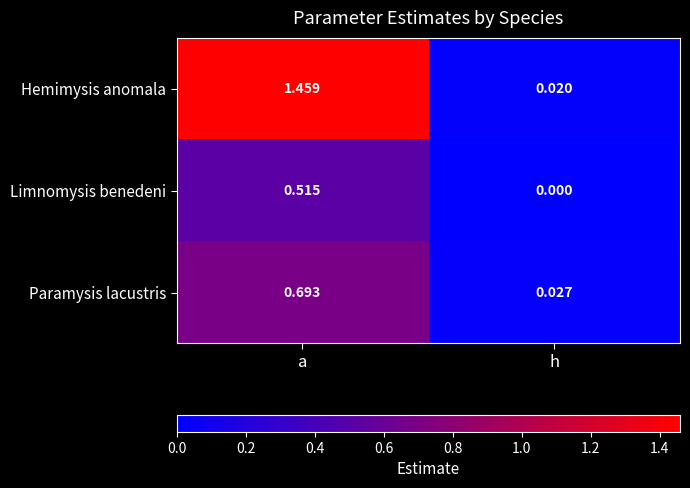

List the series in order of their peak value, highest first.

Hemimysis anomala, Paramysis lacustris, Limnomysis benedeni